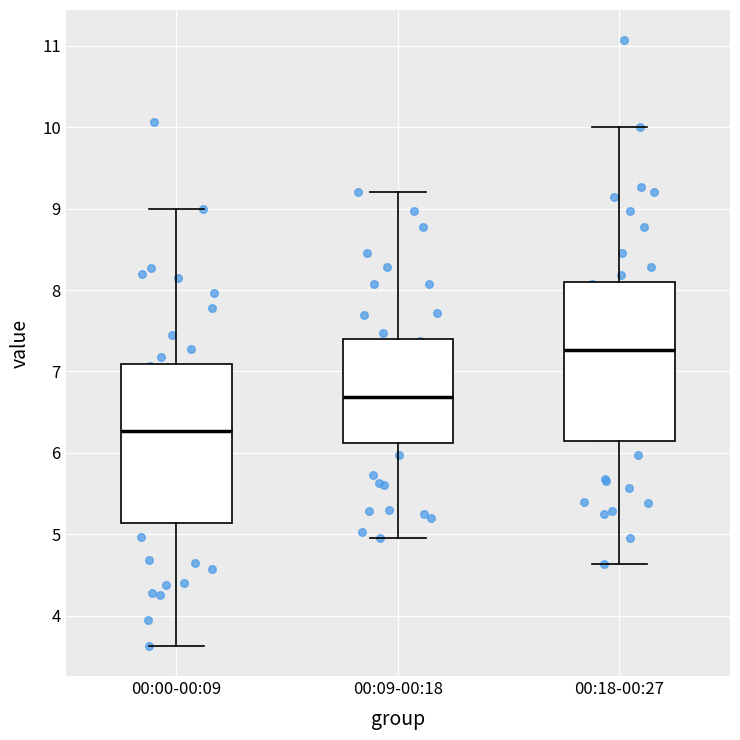

Reading left to right, read every box against the y-axis: the position of its median line, the range the box covers, and the ends of its whiskers. The values are not printed on the chart, so give them approximately, as read against the axis.

00:00-00:09: median 6.3, box 5.1 to 7.1, whiskers 3.6 to 9.0
00:09-00:18: median 6.7, box 6.1 to 7.4, whiskers 5.0 to 9.2
00:18-00:27: median 7.3, box 6.1 to 8.1, whiskers 4.6 to 10.0